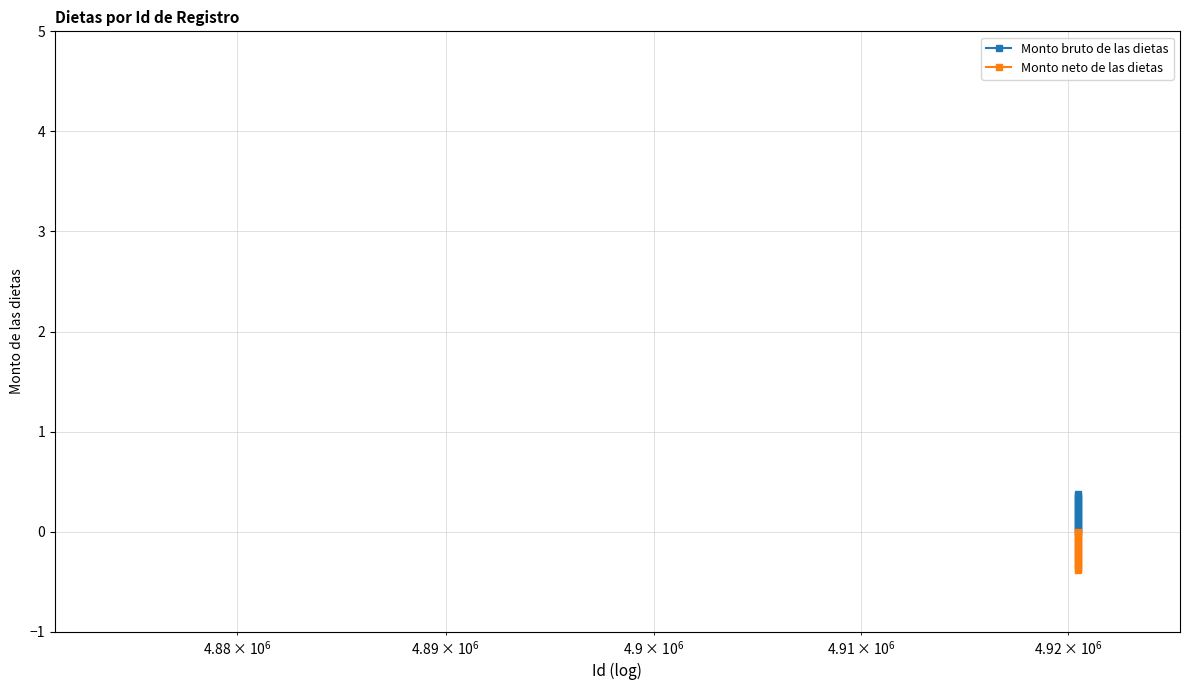

What is the maximum value shown in the chart?

0.4